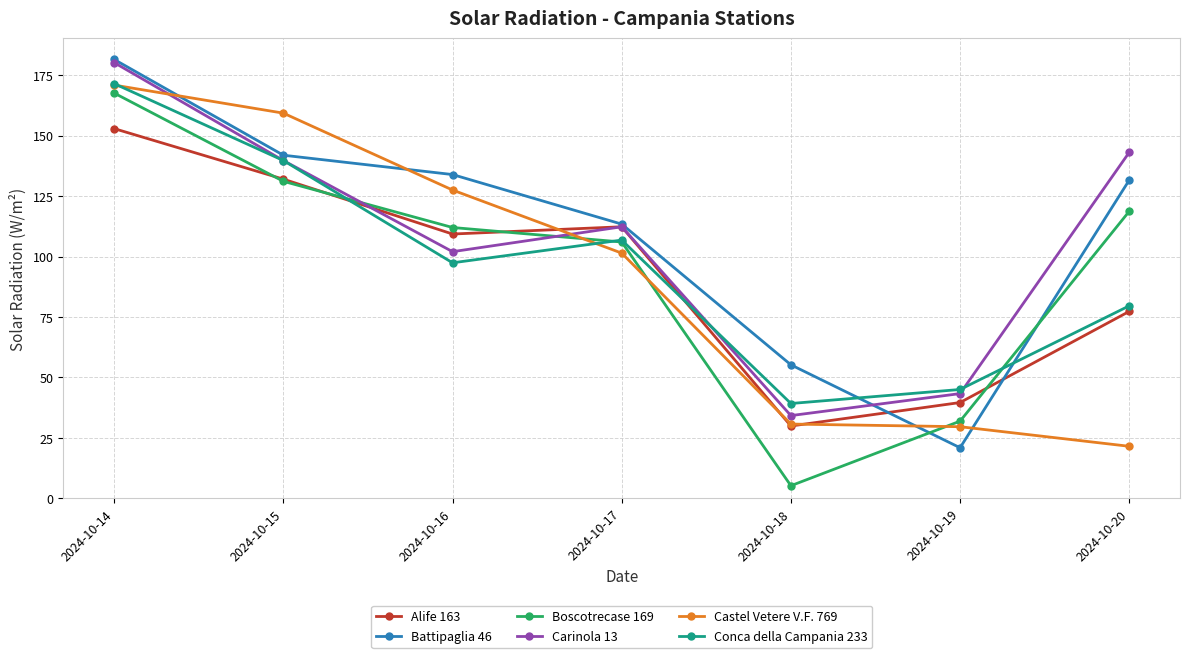

What value does the Alife 163 series have at 2024-10-20?

77.3